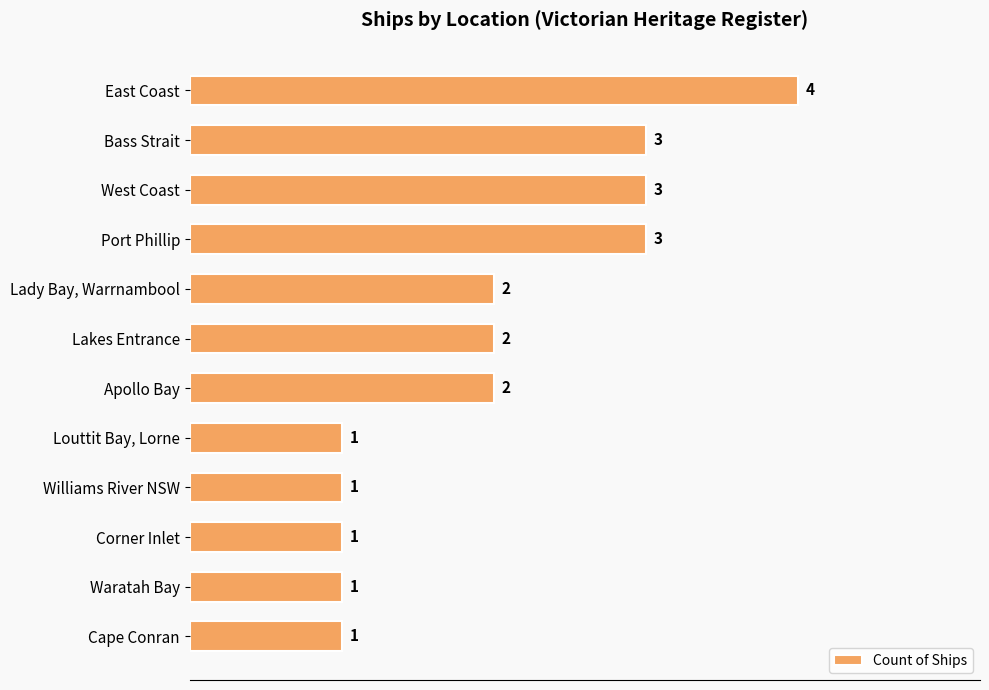

What is the sum of all values?

24